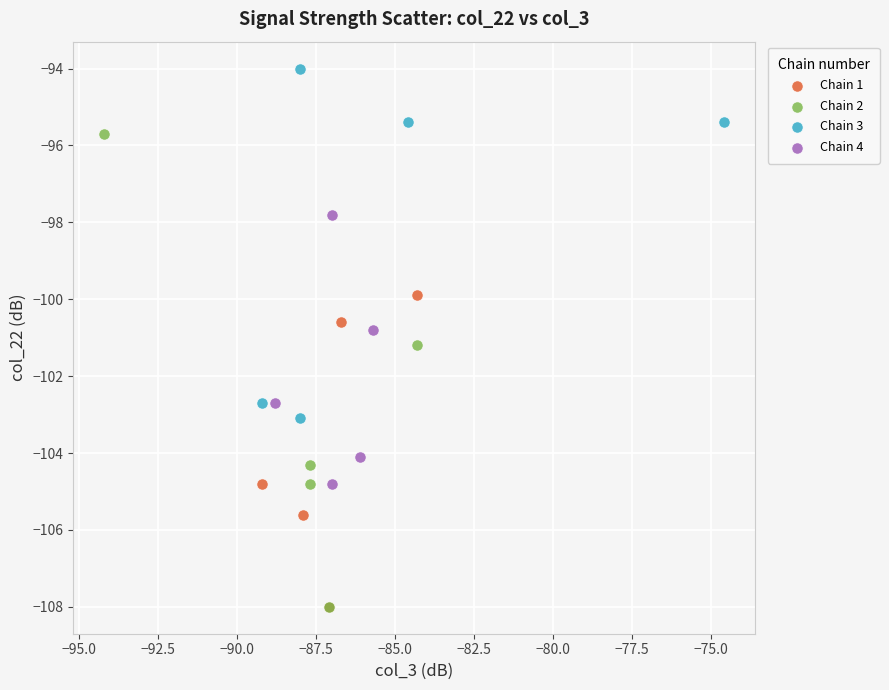

Which series has the widest spread of Y values?

Chain 2